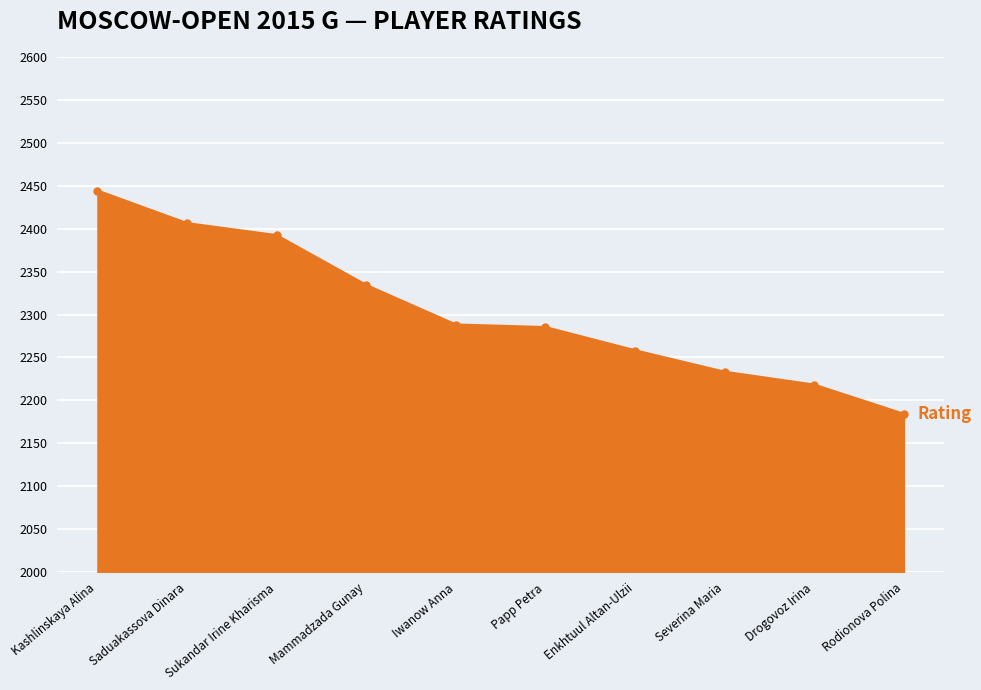

What is the difference between the second highest and second lowest values?

188